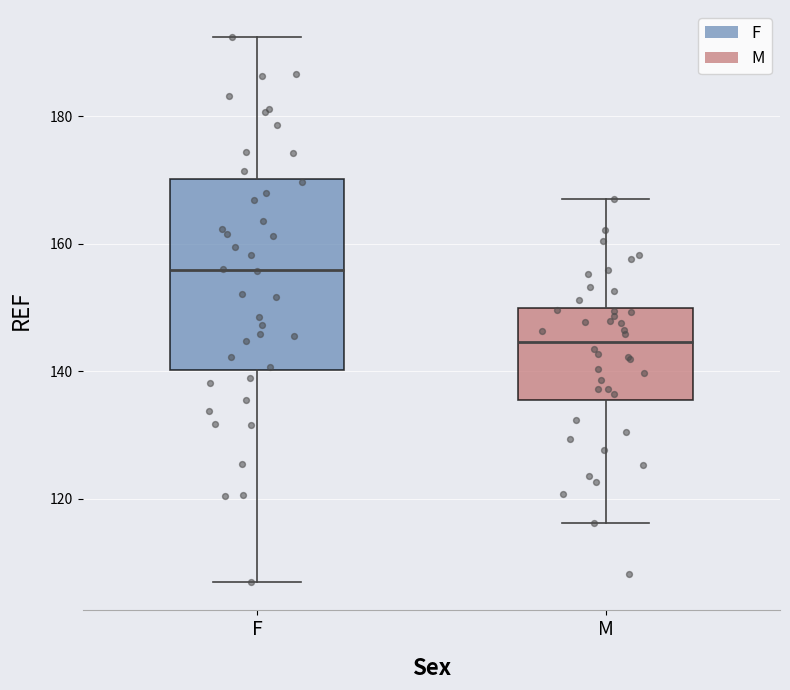

Reading left to right, read every box against the y-axis: the position of its median line, the range the box covers, and the ends of its whiskers. The values are not printed on the chart, so give them approximately, as read against the axis.

F: median 156, box 140 to 170, whiskers 106 to 192
M: median 144, box 136 to 150, whiskers 116 to 168